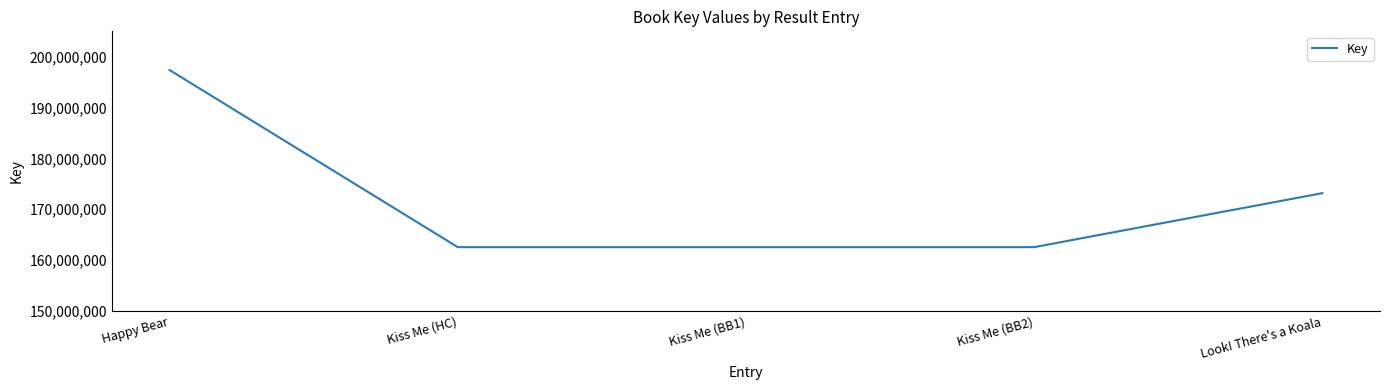

Read the value at Look! There's a Koala.

173167769